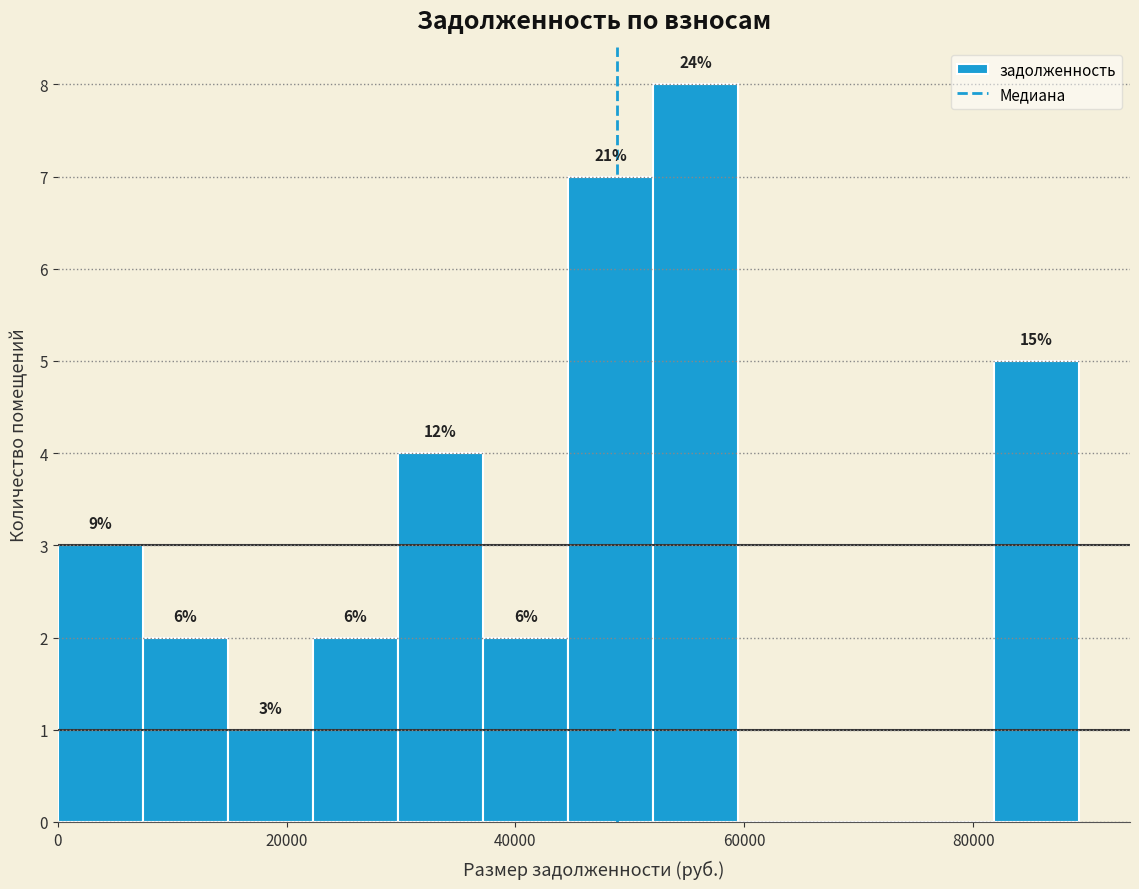

Around what value on the x-axis is the tallest bar? Give the approximate position of its centre, as read against the axis.

56000